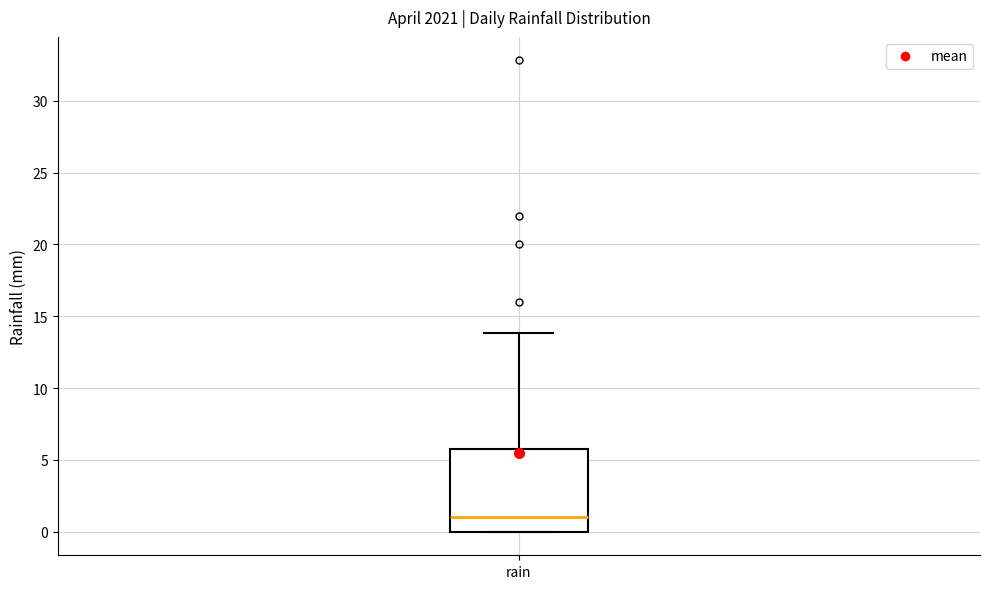

Read this box plot against the y-axis: the position of the median line, the range covered by the box, and the ends of both whiskers. The values are not printed on the chart, so give them approximately, as read against the axis.

median 1, box 0 to 6, whiskers 0 to 14